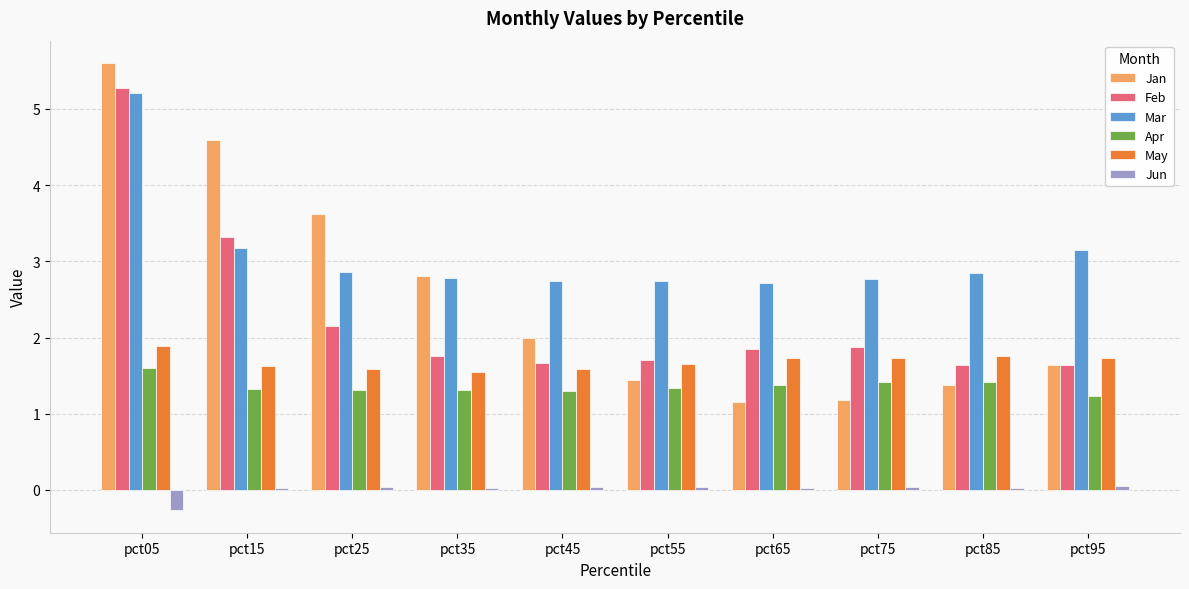

What is the difference between the highest and lowest values at pct05?

5.9